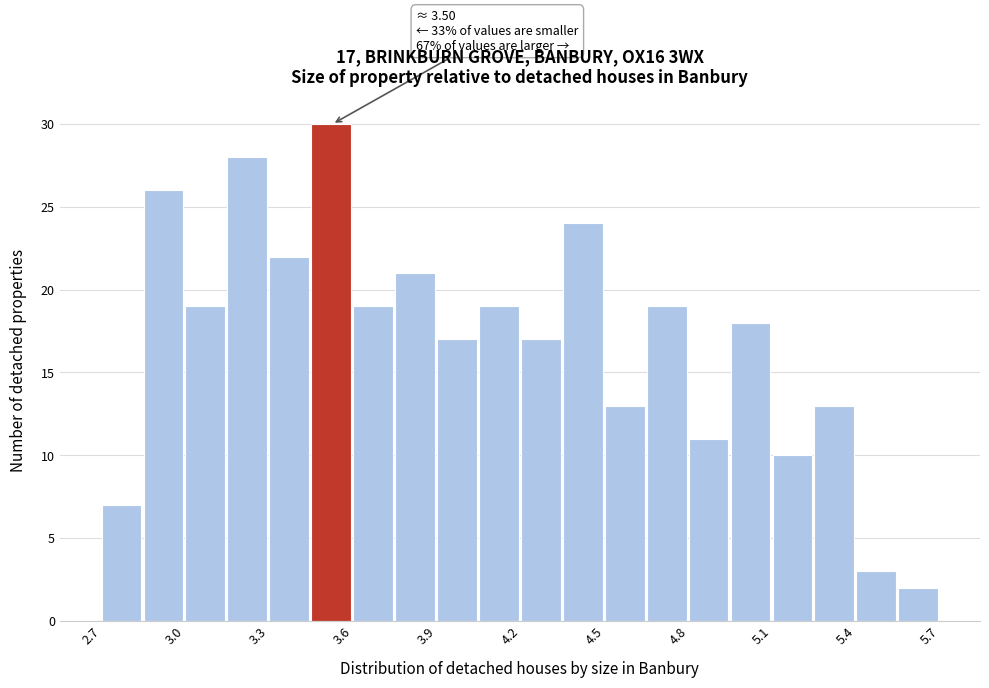

Around what value on the x-axis is the tallest bar? Give the approximate position of its centre, as read against the axis.

3.50